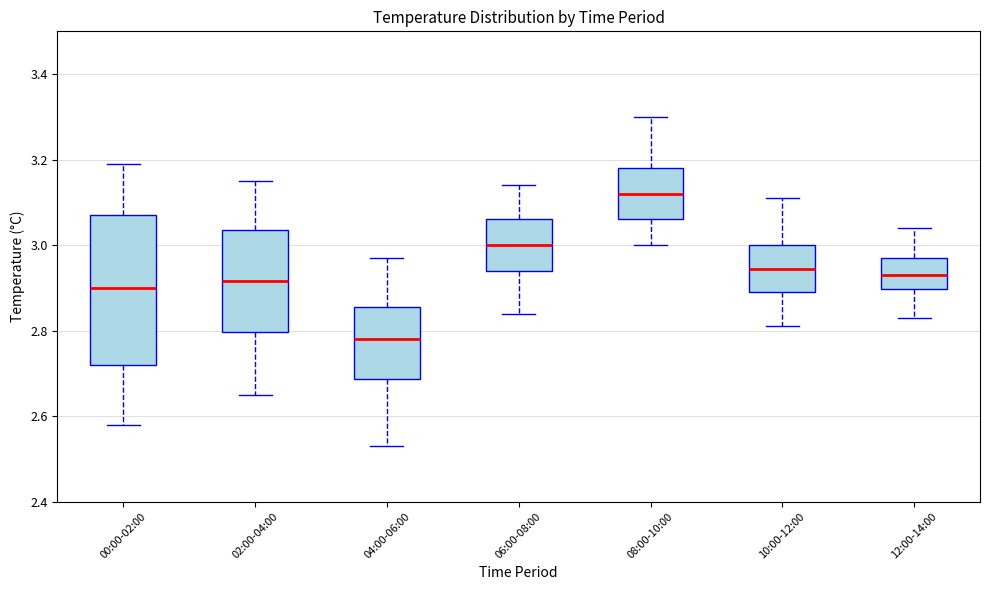

Comparing the boxes themselves (not the whiskers), which one is the tallest?

00:00-02:00